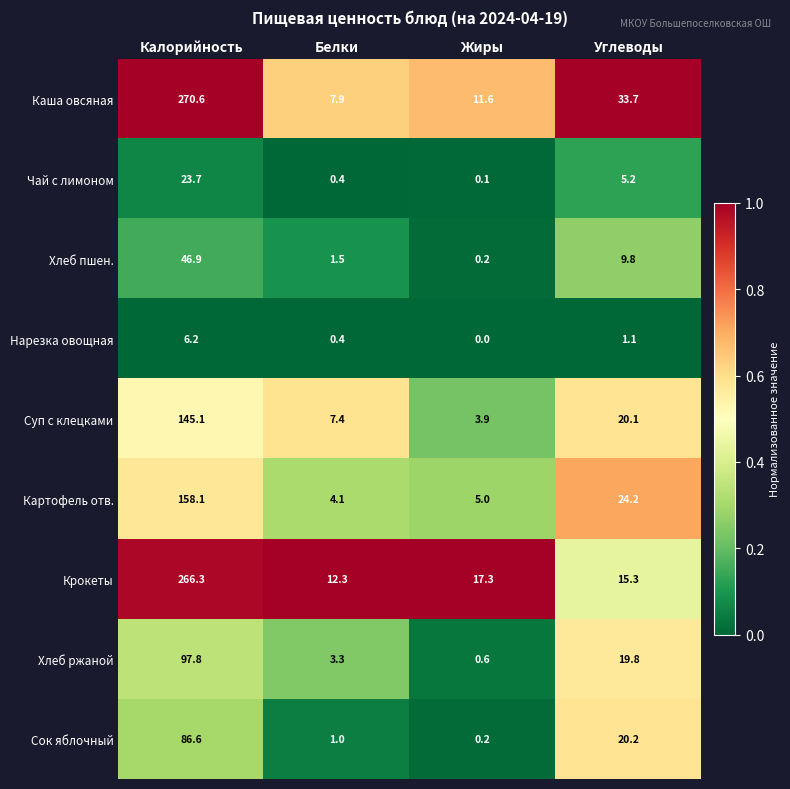

List the series in order of their peak value, highest first.

Каша овсяная, Крокеты, Картофель отв., Суп с клецками, Хлеб ржаной, Сок яблочный, Хлеб пшен., Чай с лимоном, Нарезка овощная